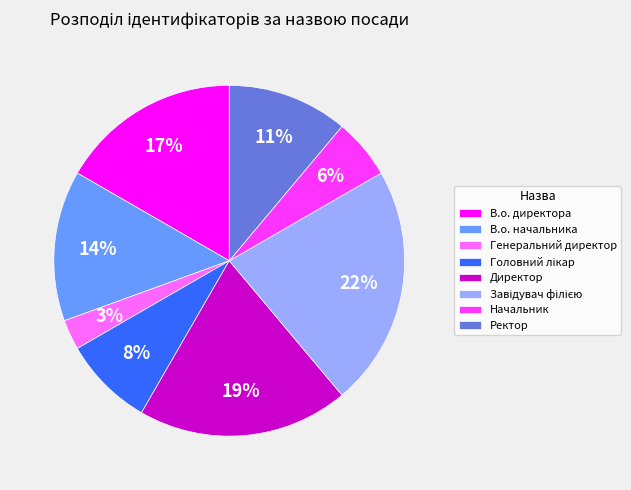

How many segments does this pie chart have?

8